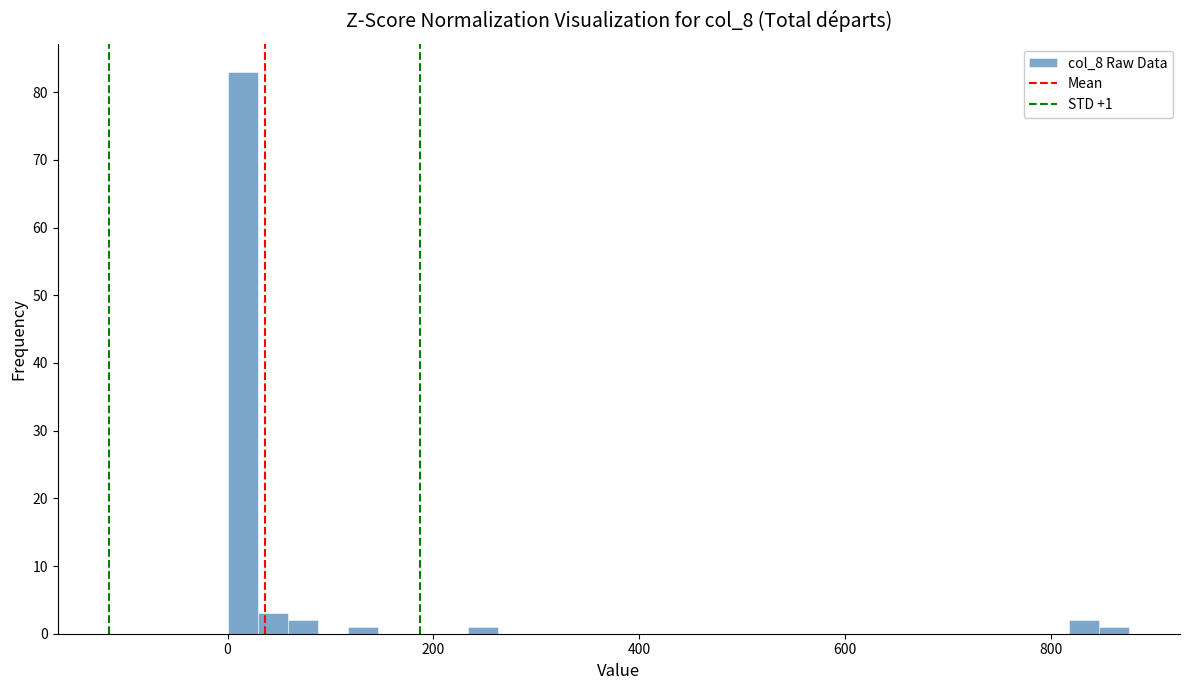

Read against the x-axis, roughly where is the centre of the tallest bar?

20